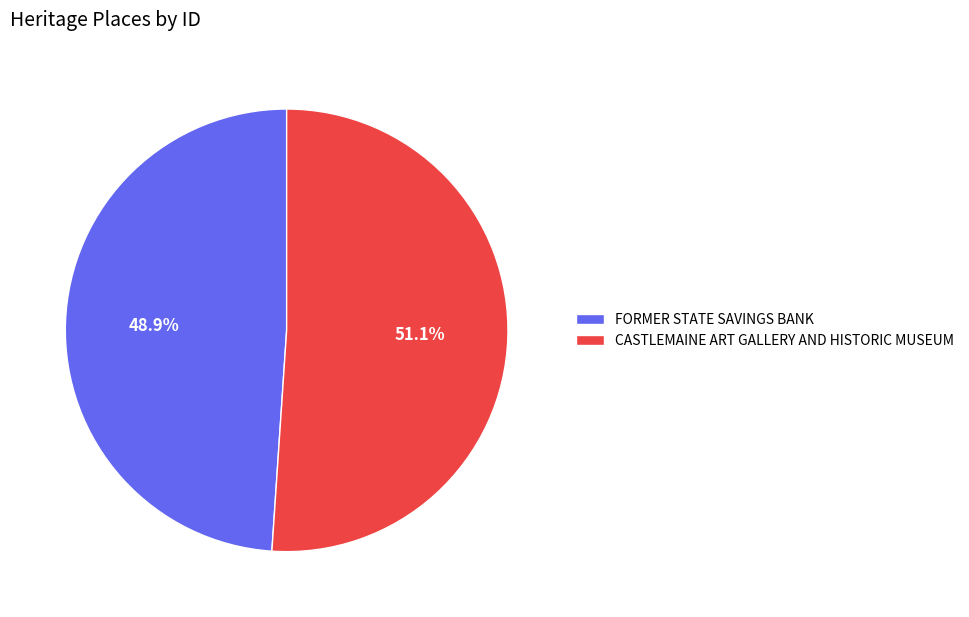

How many slices are in this pie chart?

2